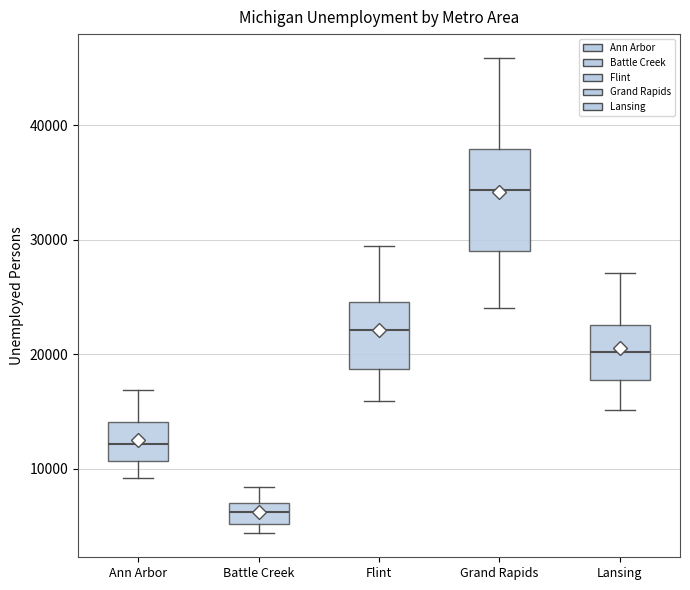

Which box's median line is the lowest?

Battle Creek